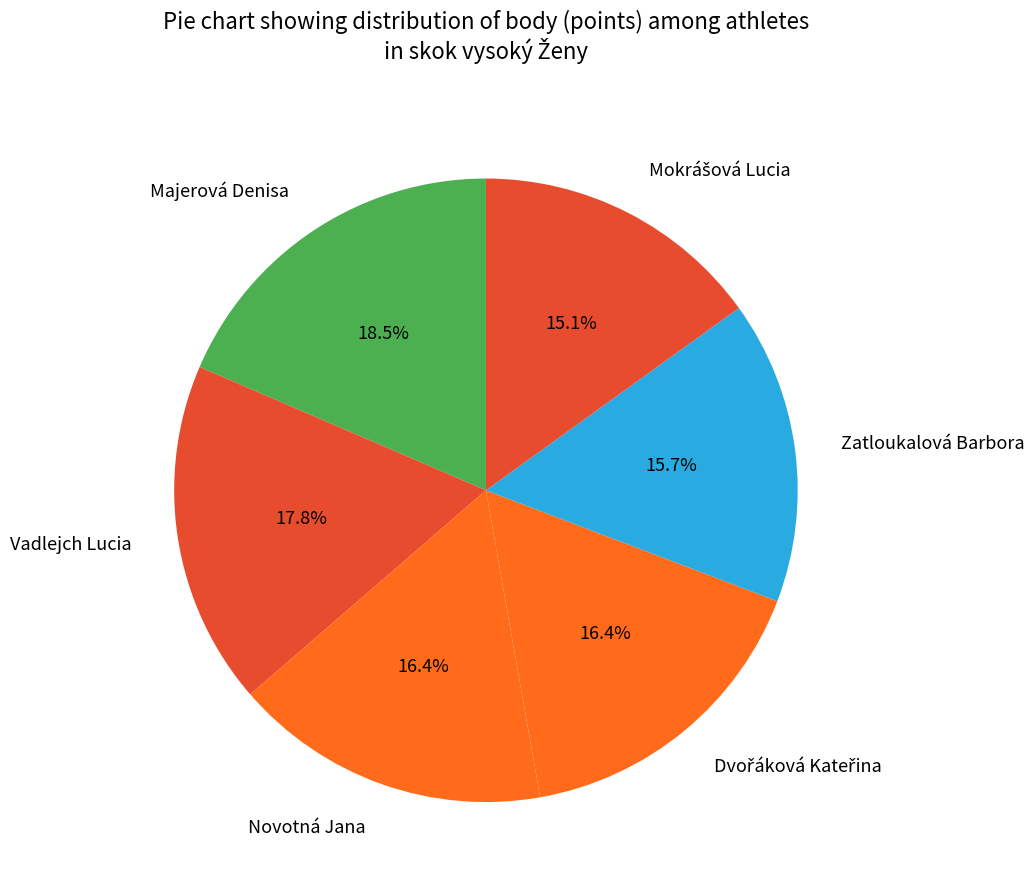

What portion of the pie excludes Novotná Jana?

83.6%